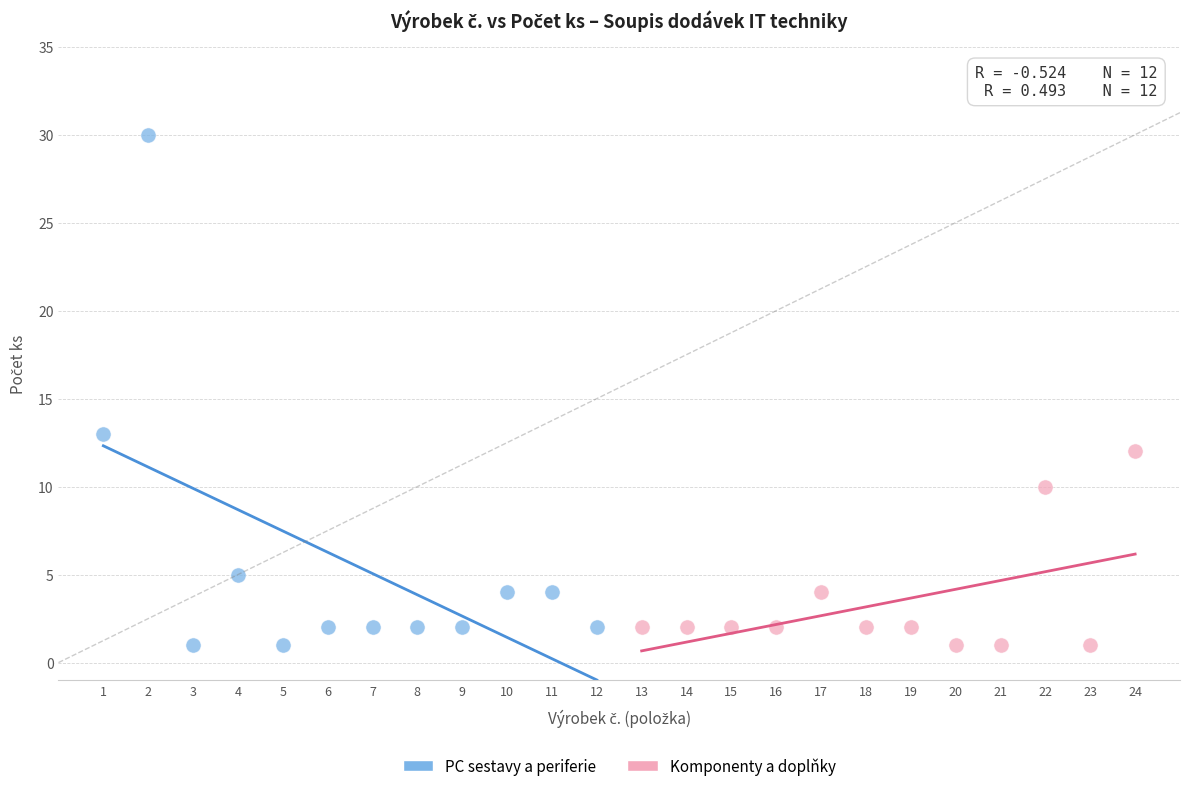

Which series contains the highest Y value?

PC sestavy a periferie